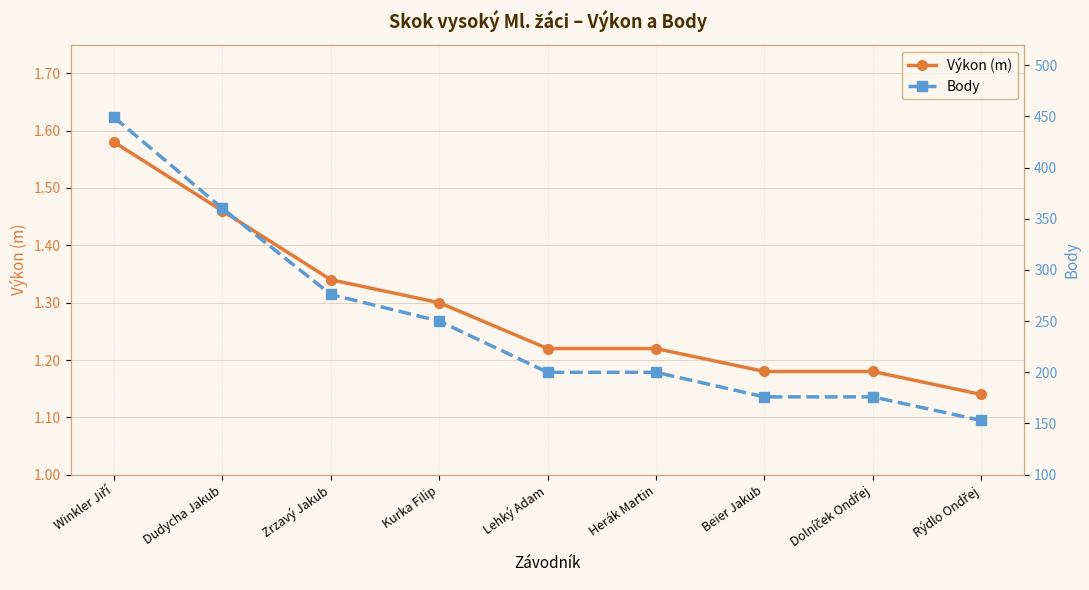

How many lines are shown in the chart?

2